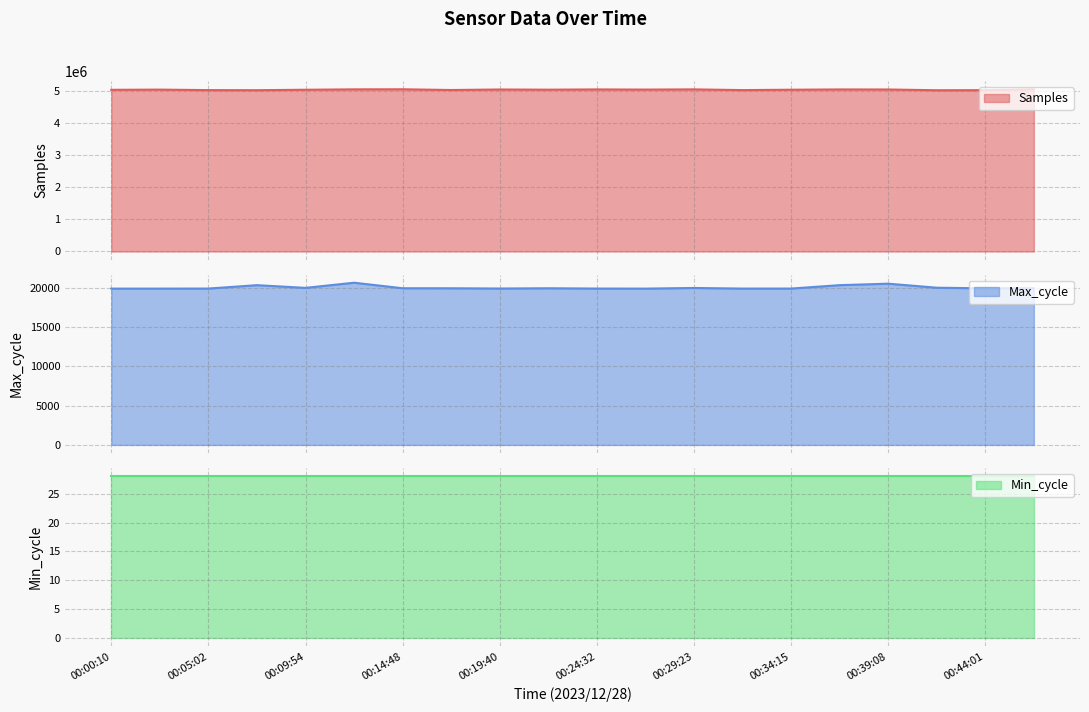

What is the approximate value of Max_cycle at 00:24:32, to the nearest 10?

19930